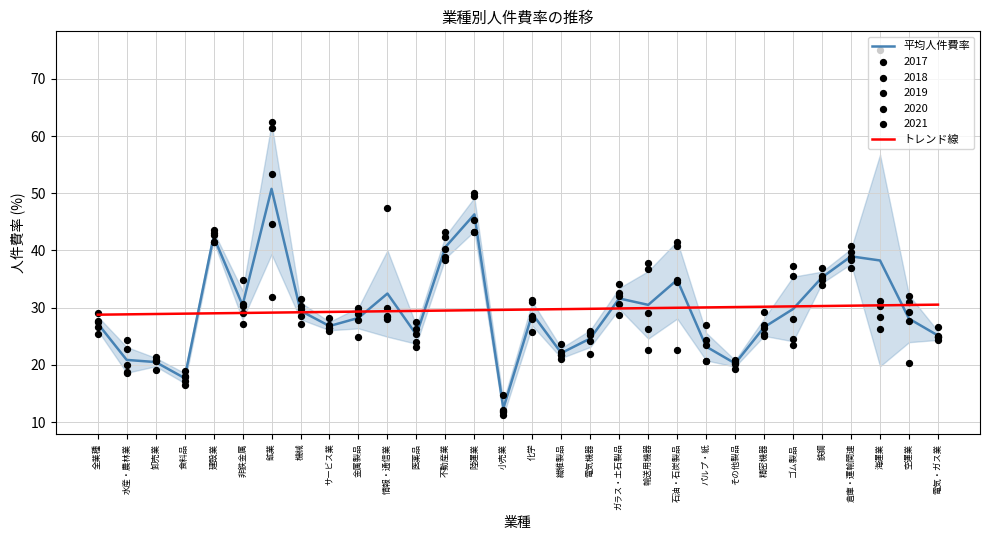

Which series has the widest spread of Y values?

平均人件費率